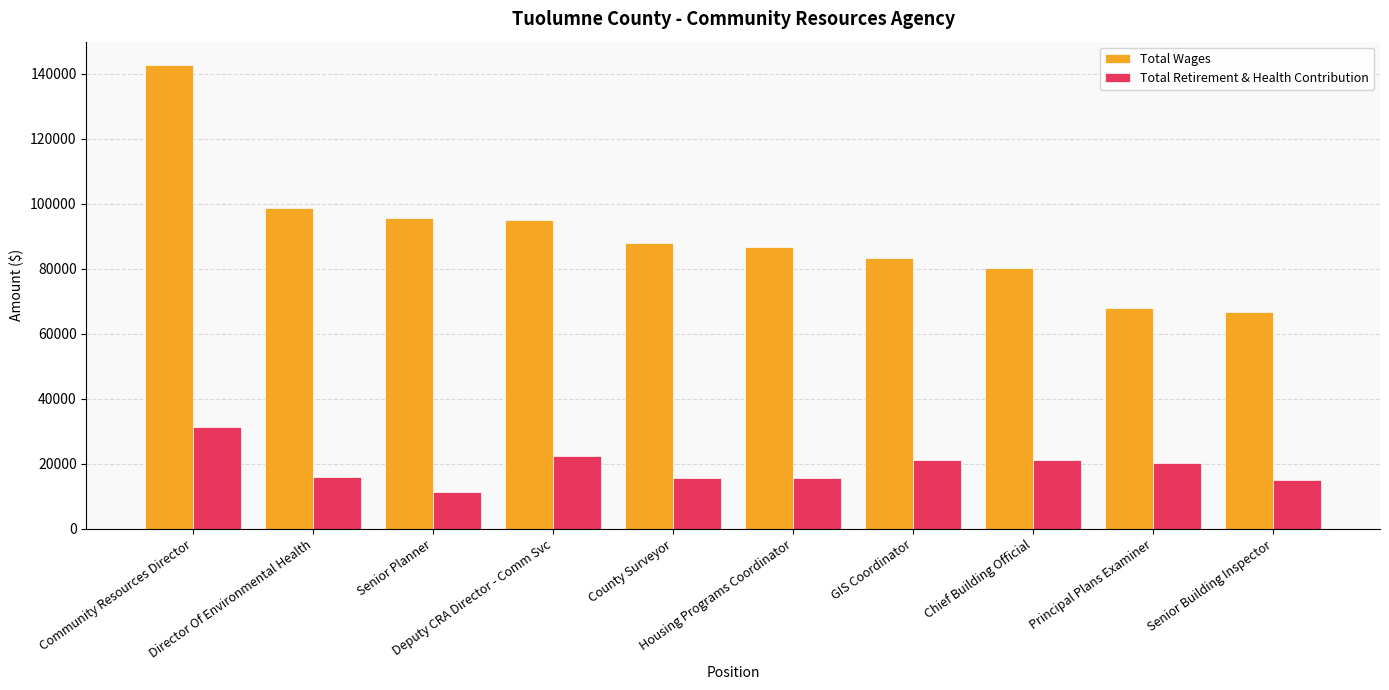

How many distinct data groups are displayed?

2